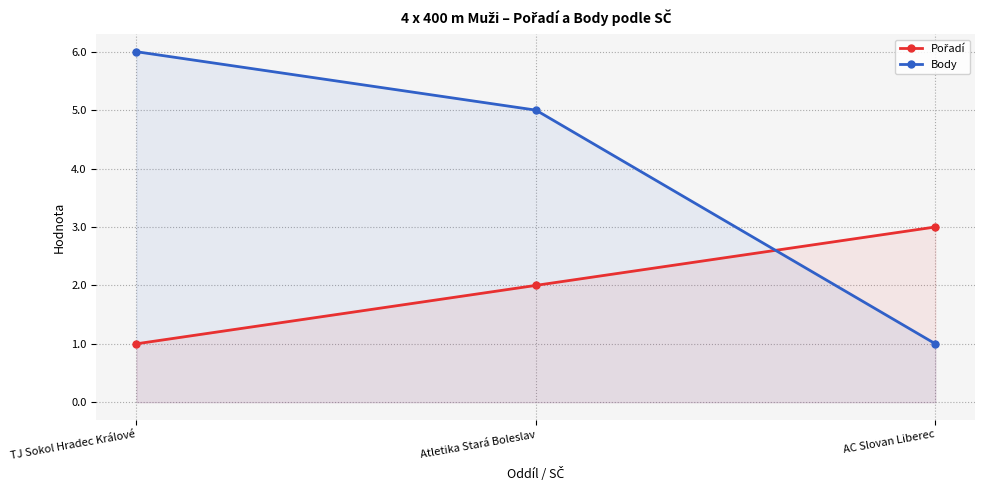

What is the total value across all series at Atletika Stará Boleslav?

7